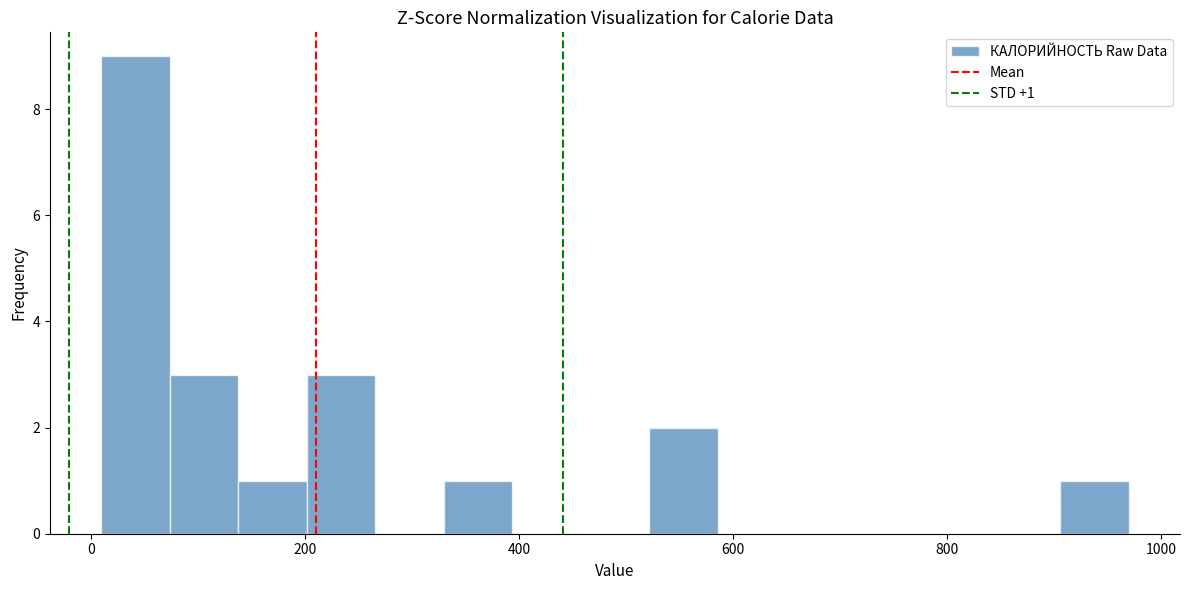

Read against the x-axis, roughly where is the centre of the tallest bar?

40